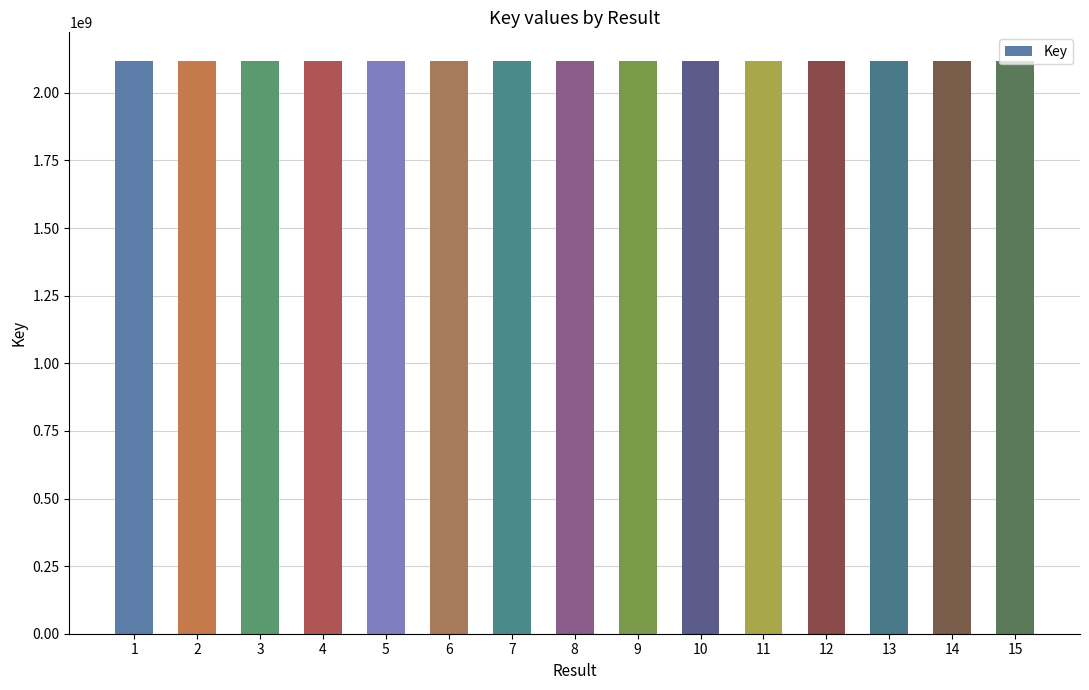

How many series are shown in this chart?

1